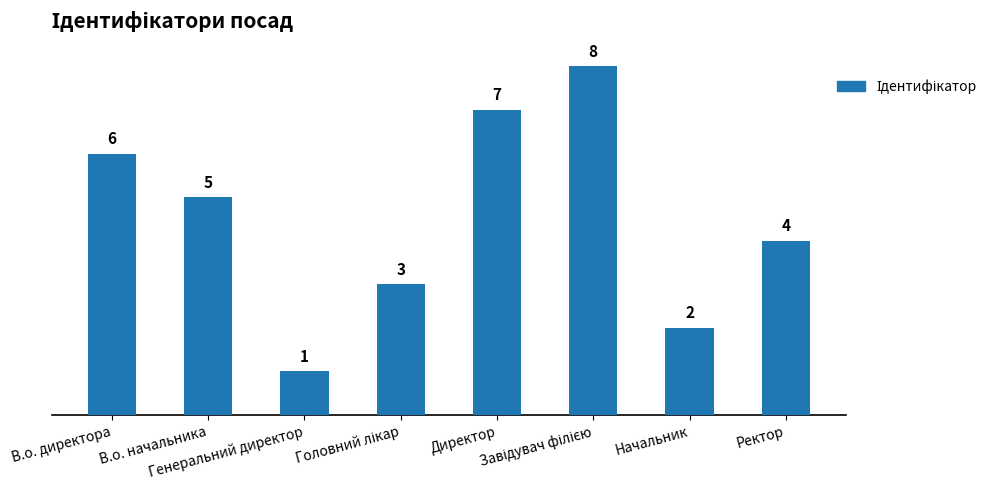

What is the sum of all values?

36